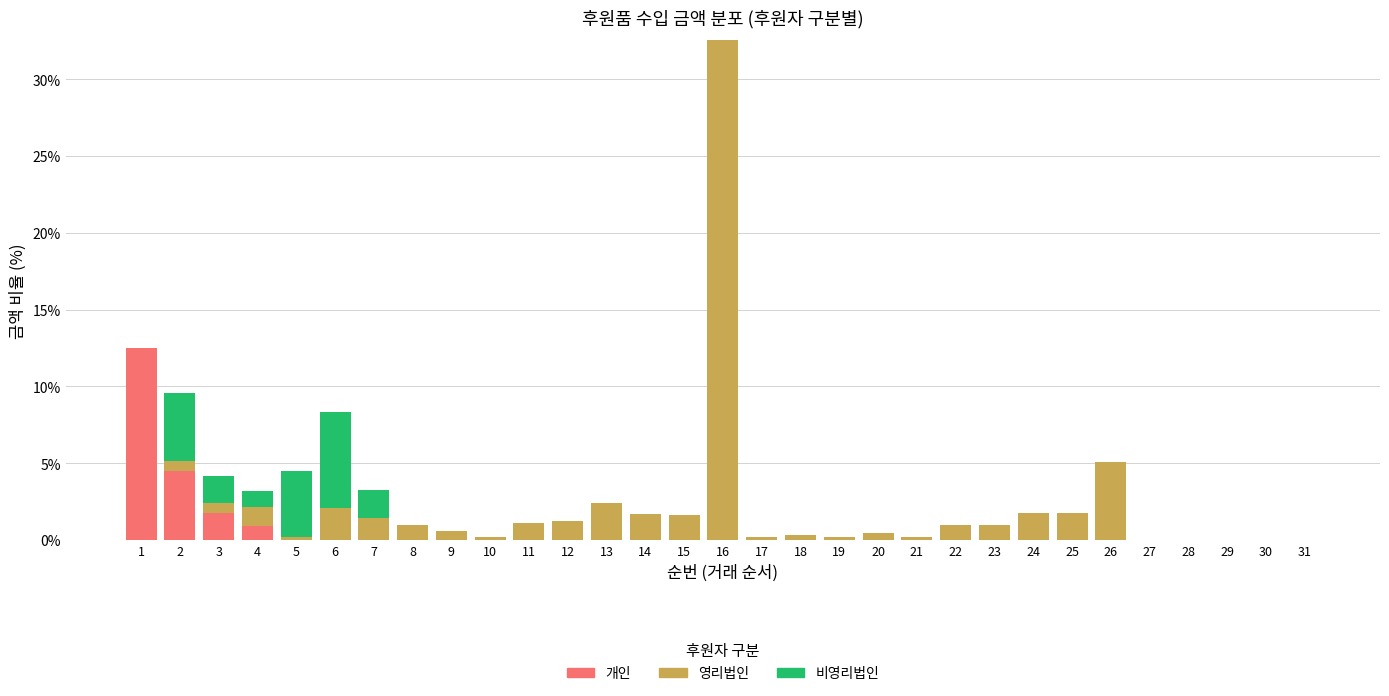

What is the highest value of the 개인 series?

12.5